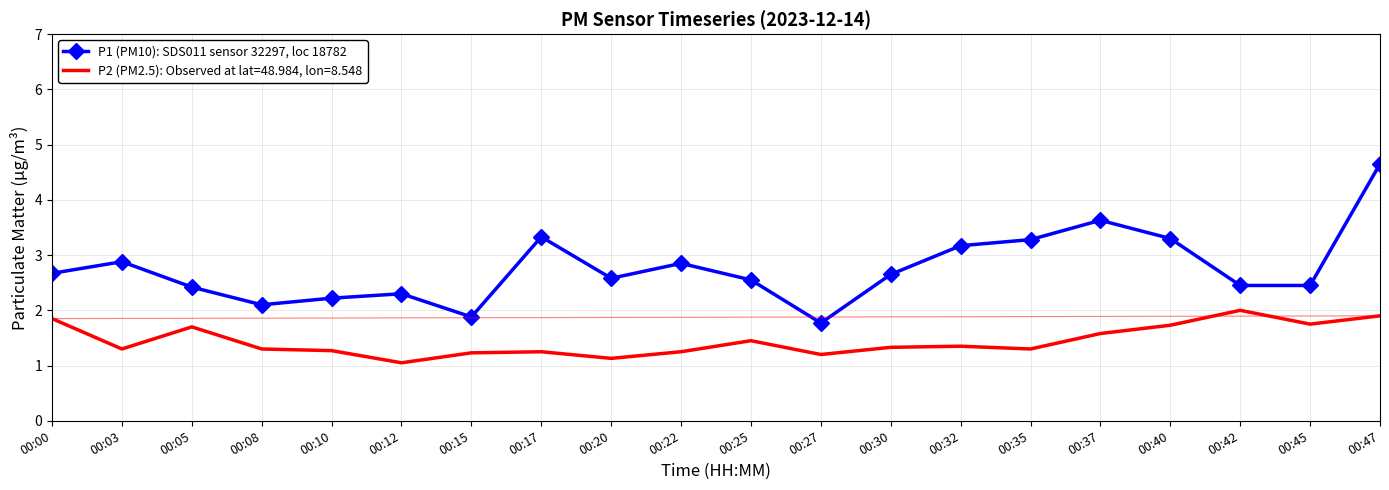

Count the number of categories in the chart.

20